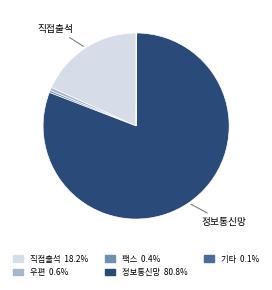

Is the sum of 팩스 and 정보통신망 greater than half?

Yes